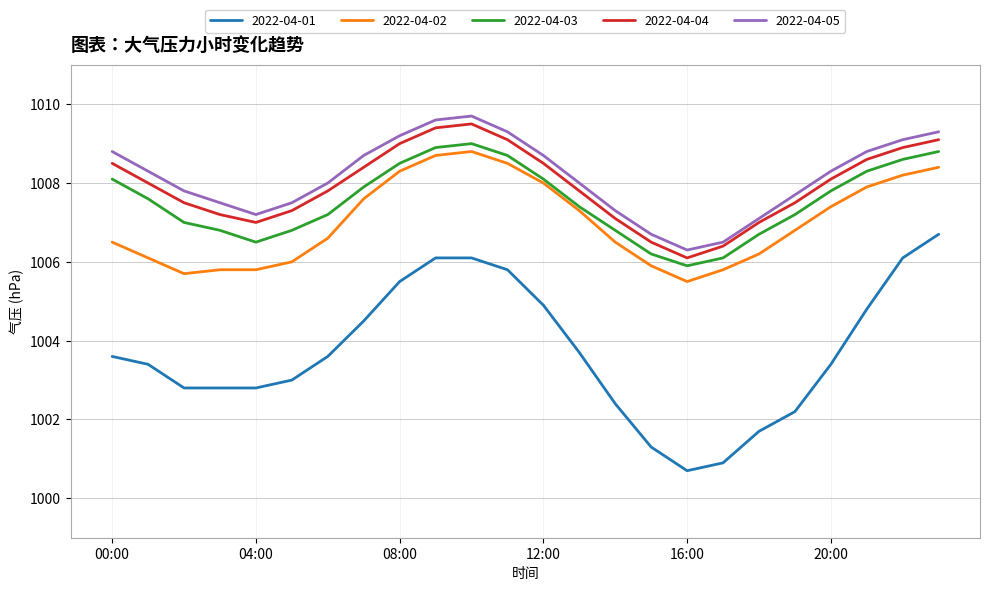

Which series has the largest range (max minus min)?

2022-04-01